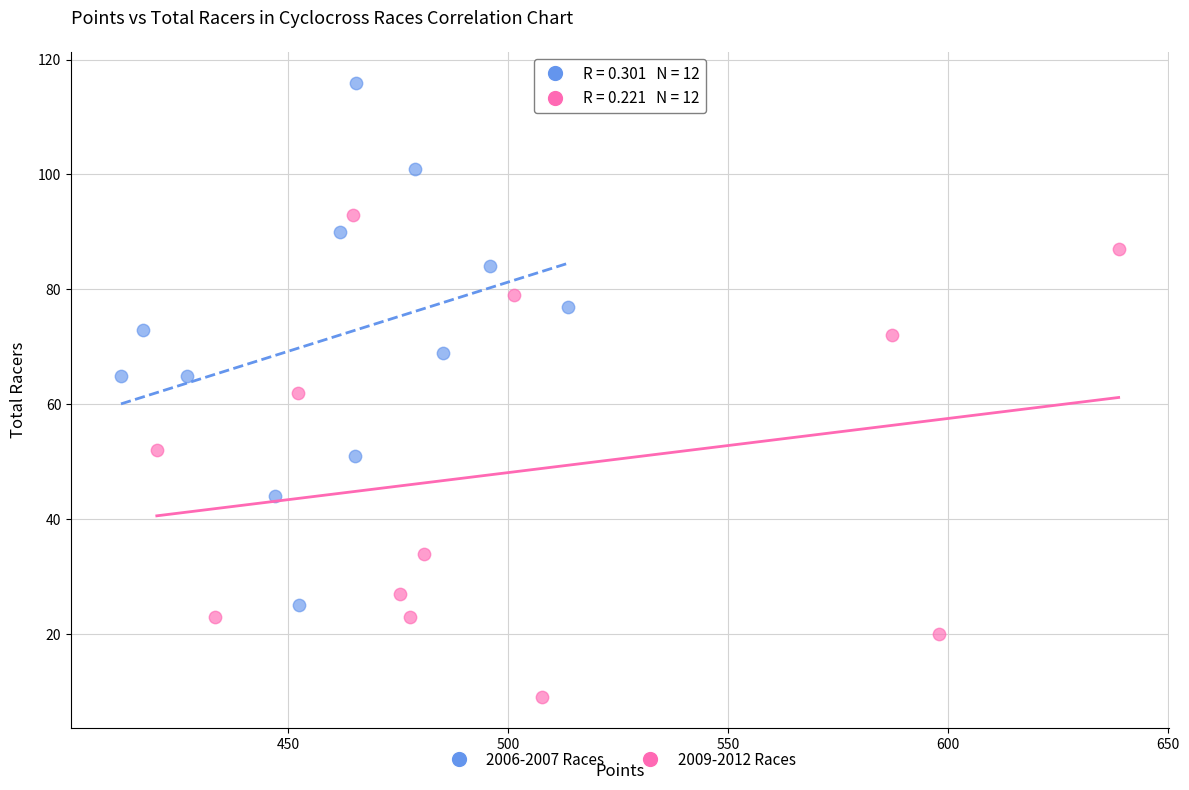

What are all the series names shown in the legend?

2006-2007 Races, 2009-2012 Races